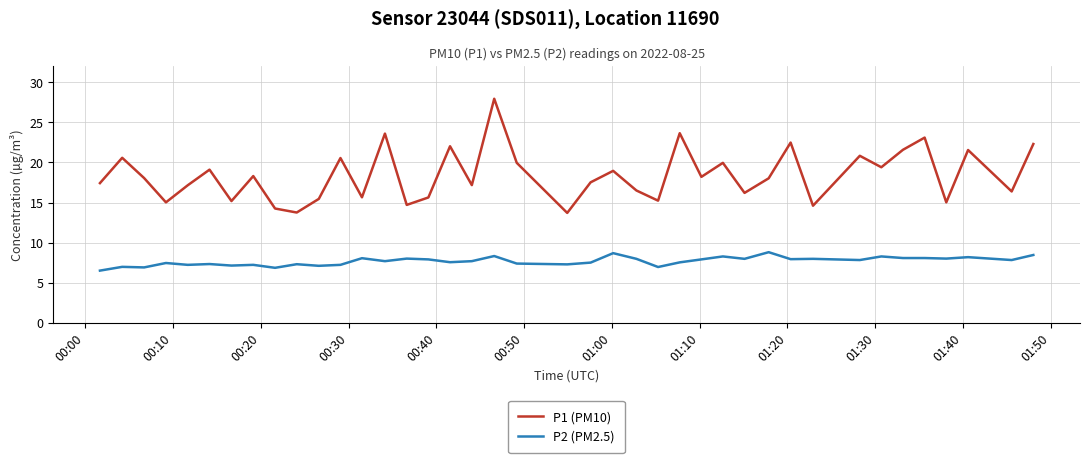

Rank the series by their maximum value, from lowest to highest.

P2 (PM2.5), P1 (PM10)